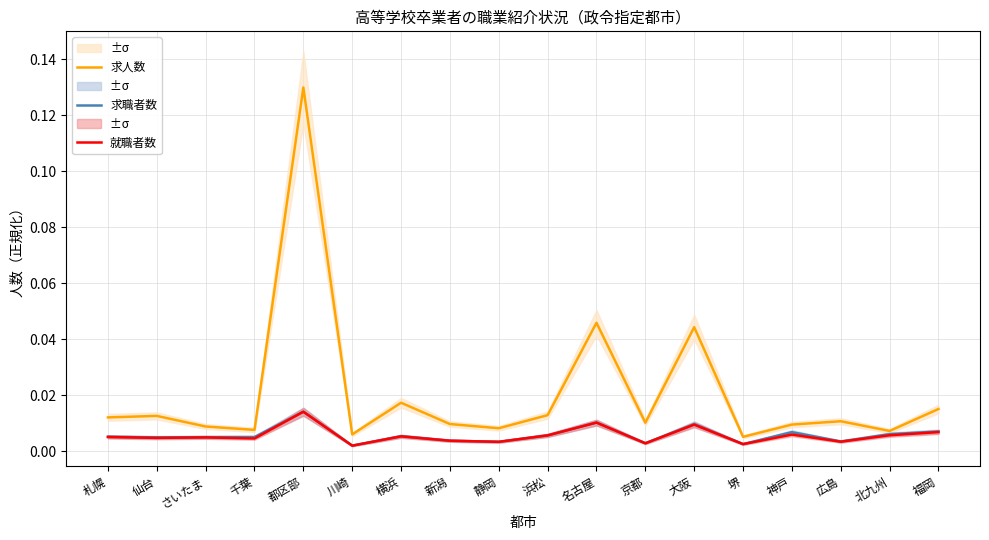

True or false: 就職者数 and 求人数 intersect in this chart.

False